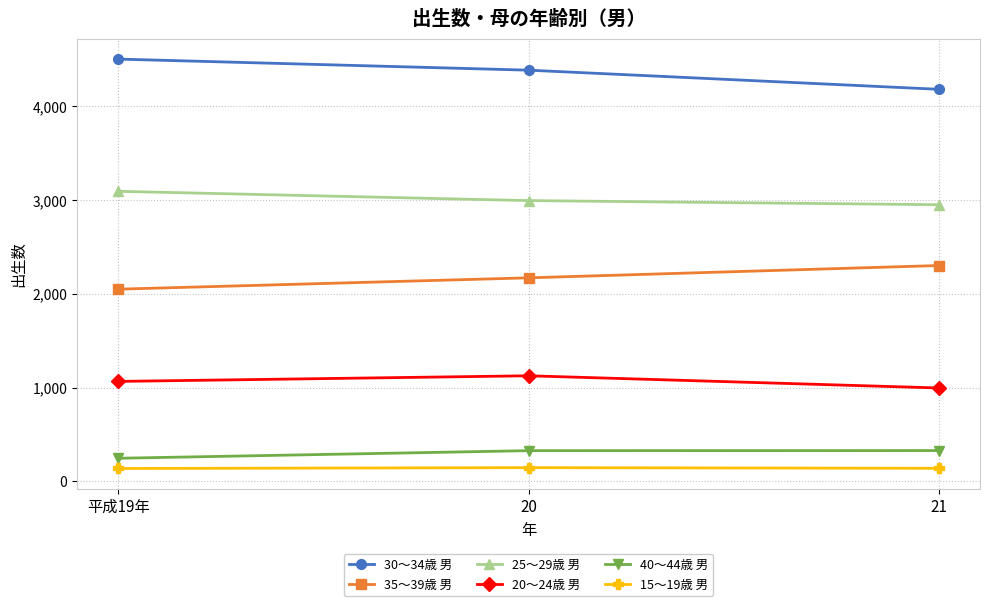

Which series has the largest total across all categories?

30～34歳 男